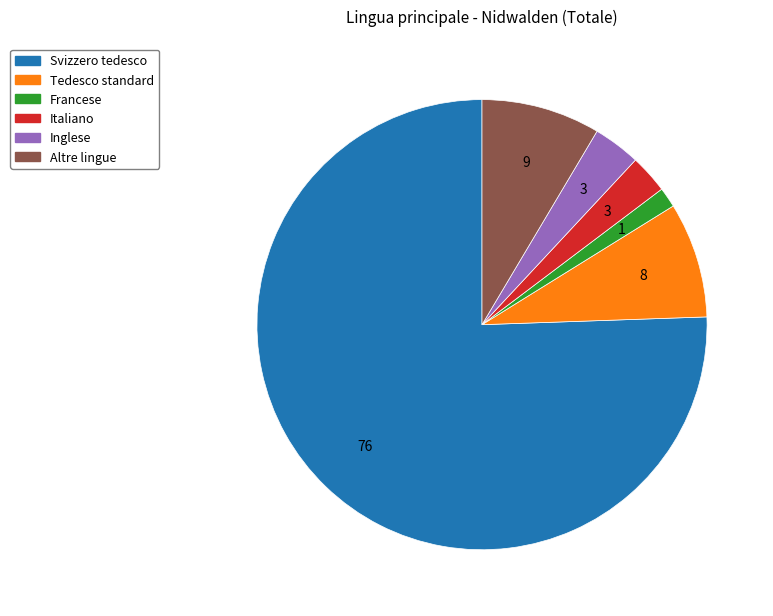

Which slice is the largest?

Svizzero tedesco